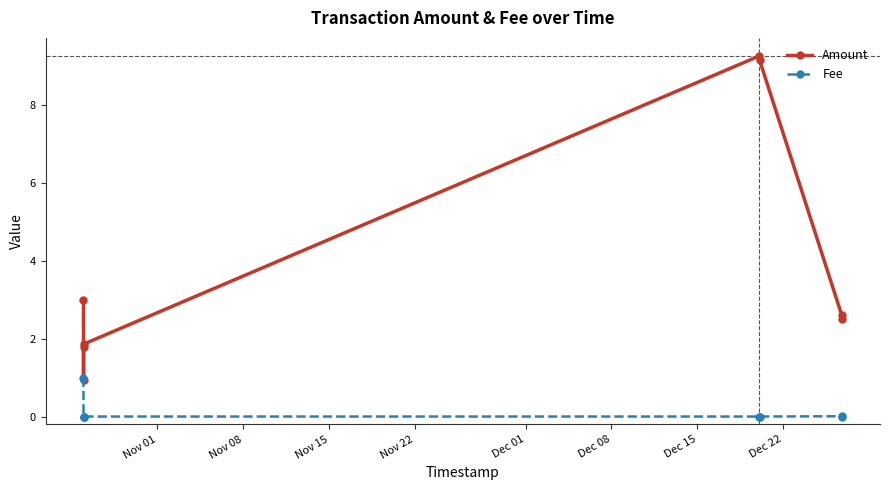

What is the value of the Amount point at the 3rd from the left?

0.9